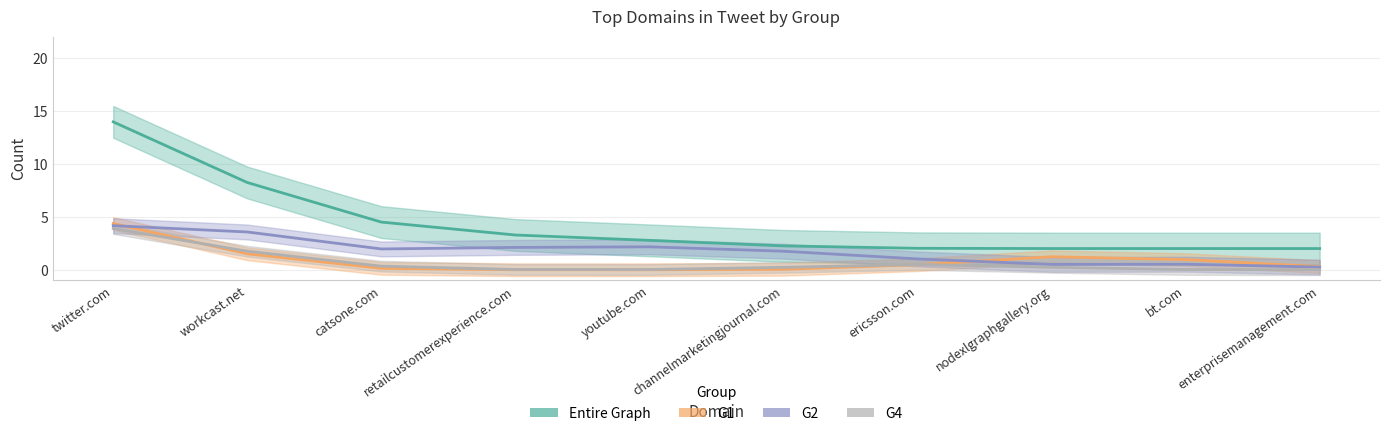

Is the value of G1 at workcast.net greater than the value of G2 at enterprisemanagement.com?

Yes